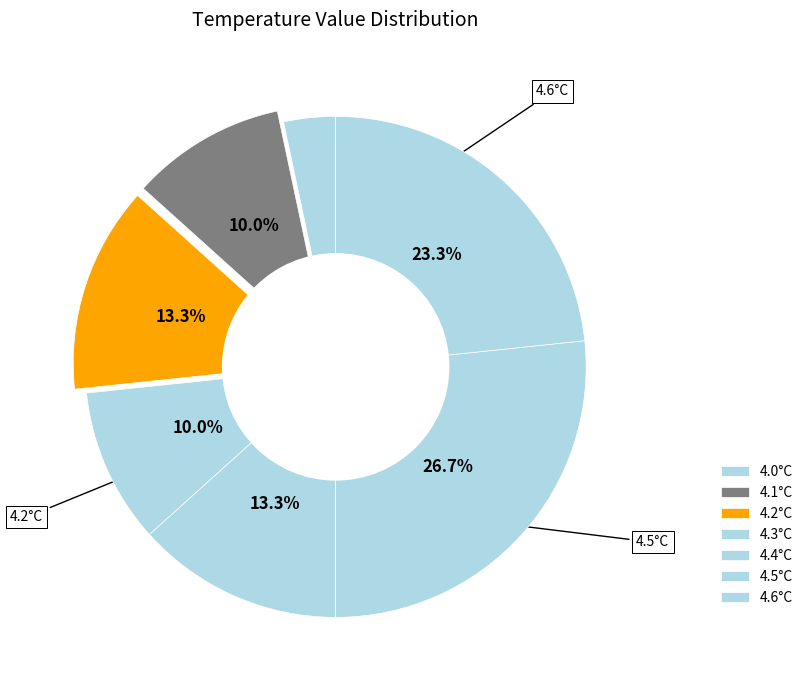

How many slices are in this pie chart?

7